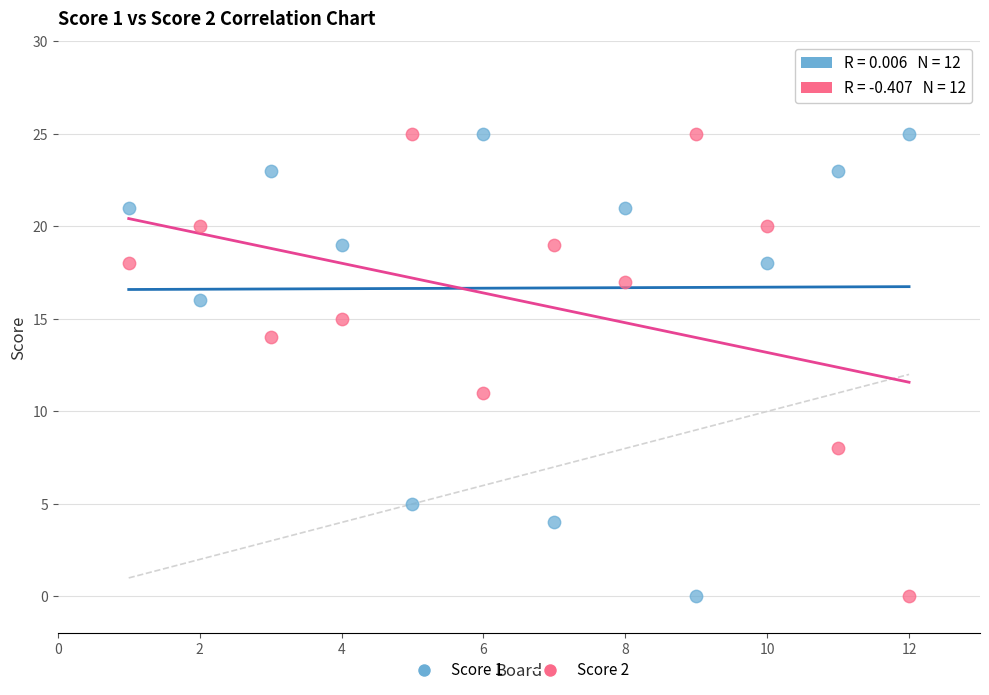

What is the X range (max minus min) for the scatter plot?

11